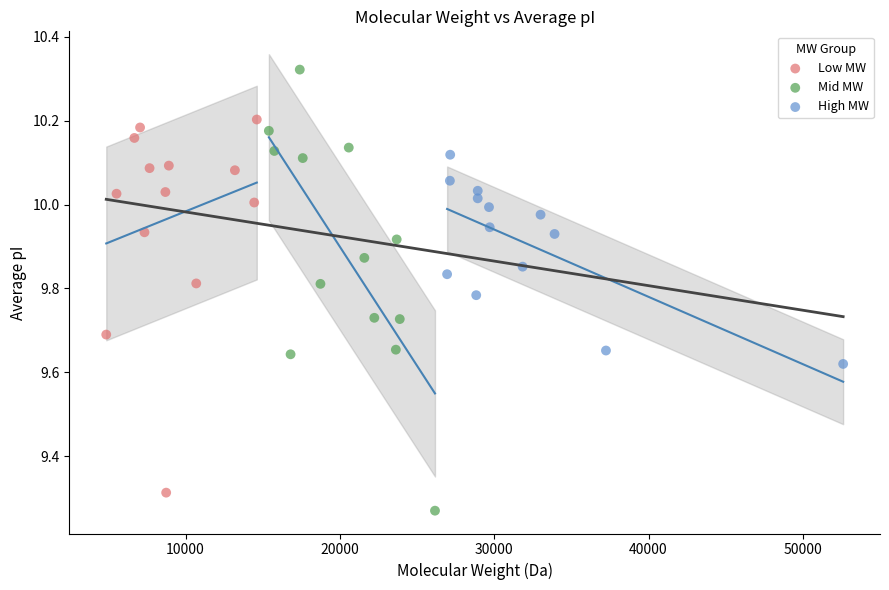

Which series contains the highest Y value?

Mid MW